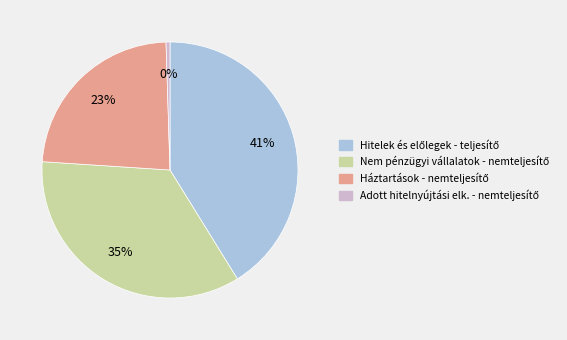

Count the number of slices in the pie.

4